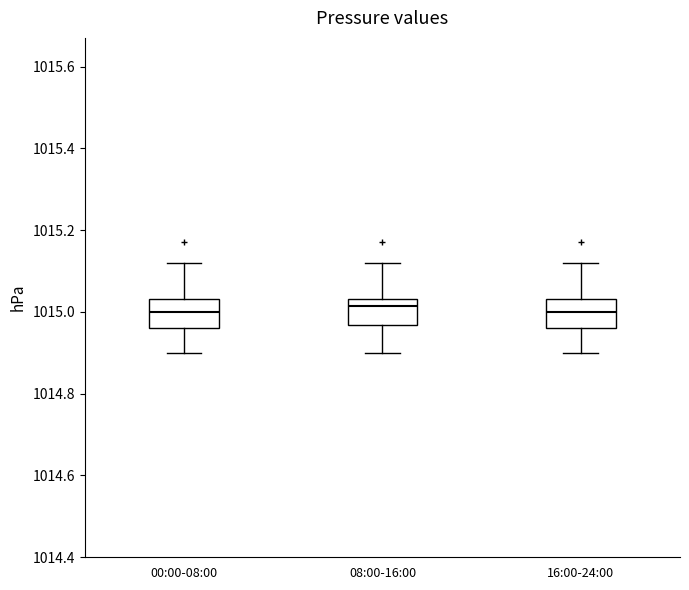

Reading left to right, read every box against the y-axis: the position of its median line, the range the box covers, and the ends of its whiskers. The values are not printed on the chart, so give them approximately, as read against the axis.

00:00-08:00: median 1015.00, box 1014.96 to 1015.04, whiskers 1014.90 to 1015.12
08:00-16:00: median 1015.02, box 1014.96 to 1015.04, whiskers 1014.90 to 1015.12
16:00-24:00: median 1015.00, box 1014.96 to 1015.04, whiskers 1014.90 to 1015.12